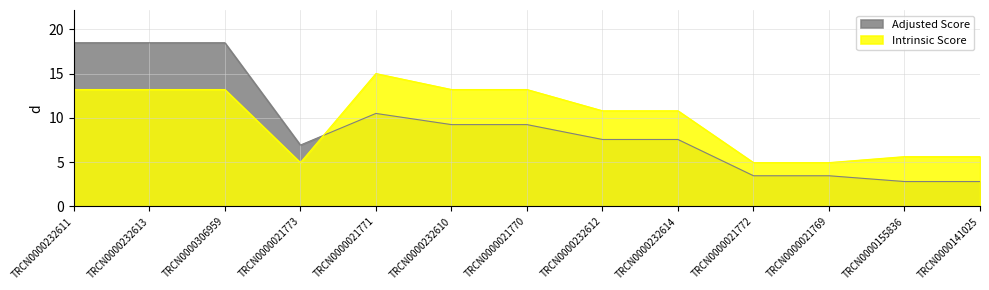

Rank the series at TRCN0000232610 from lowest to highest value.

Adjusted Score, Intrinsic Score